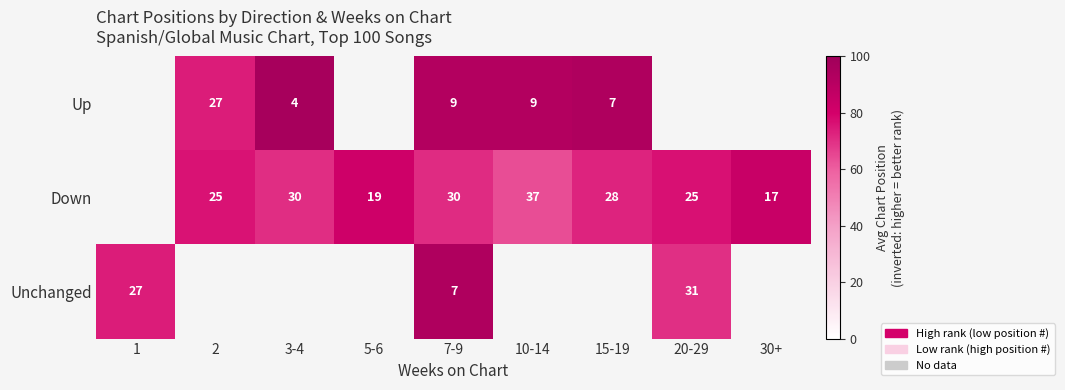

True or false: Down has a value of 30 at 7-9.

True